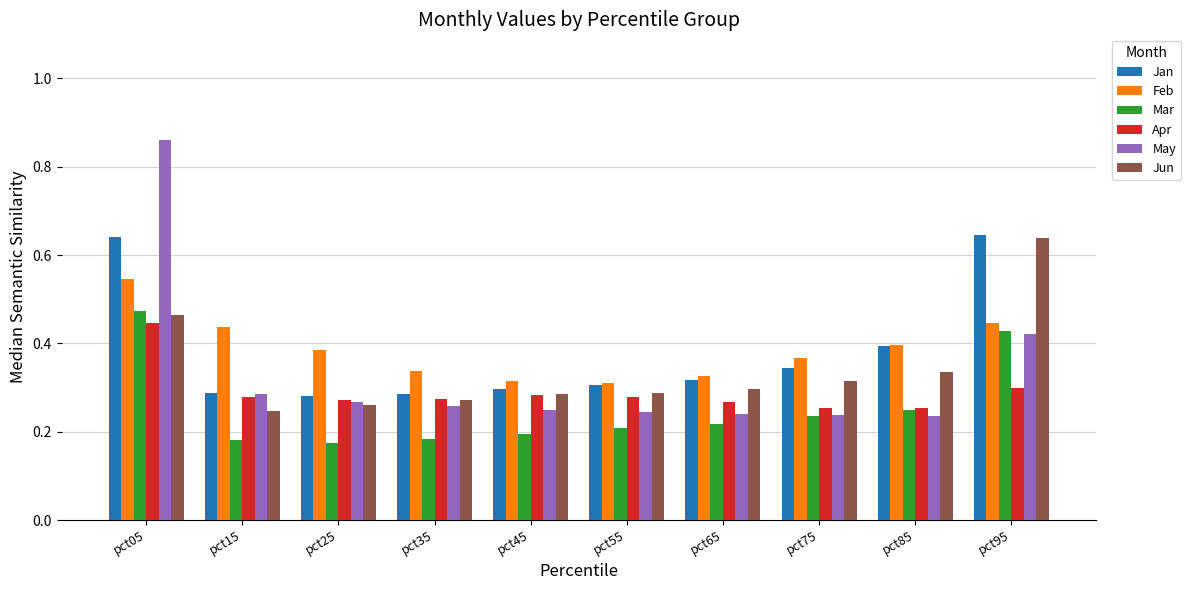

Is the value of Jun at pct75 greater than the value of Apr at pct15?

Yes